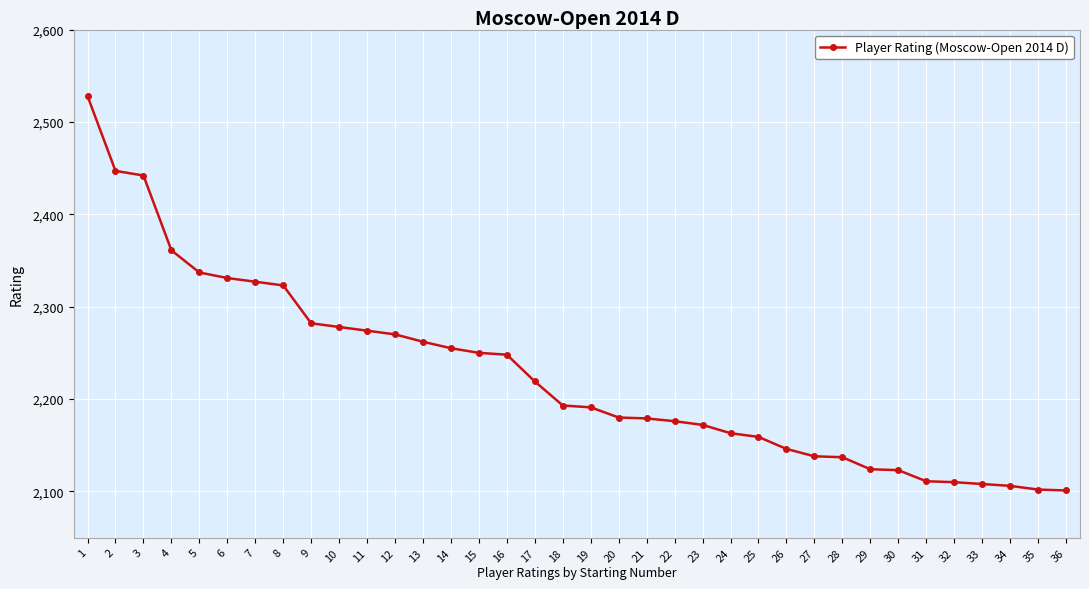

What is the change in value from 12 to 24?

-107